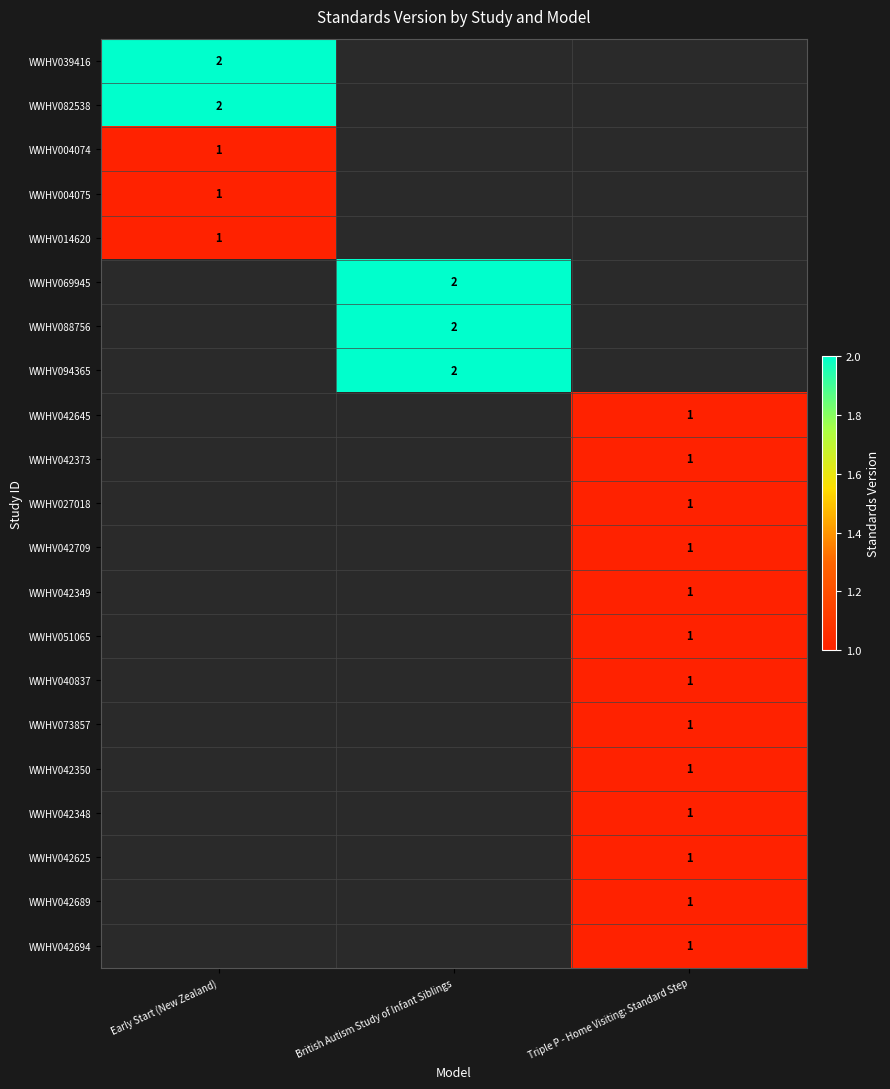

Is the value of WWHV073857 at Early Start (New Zealand) greater than the value of WWHV088756 at Early Start (New Zealand)?

No